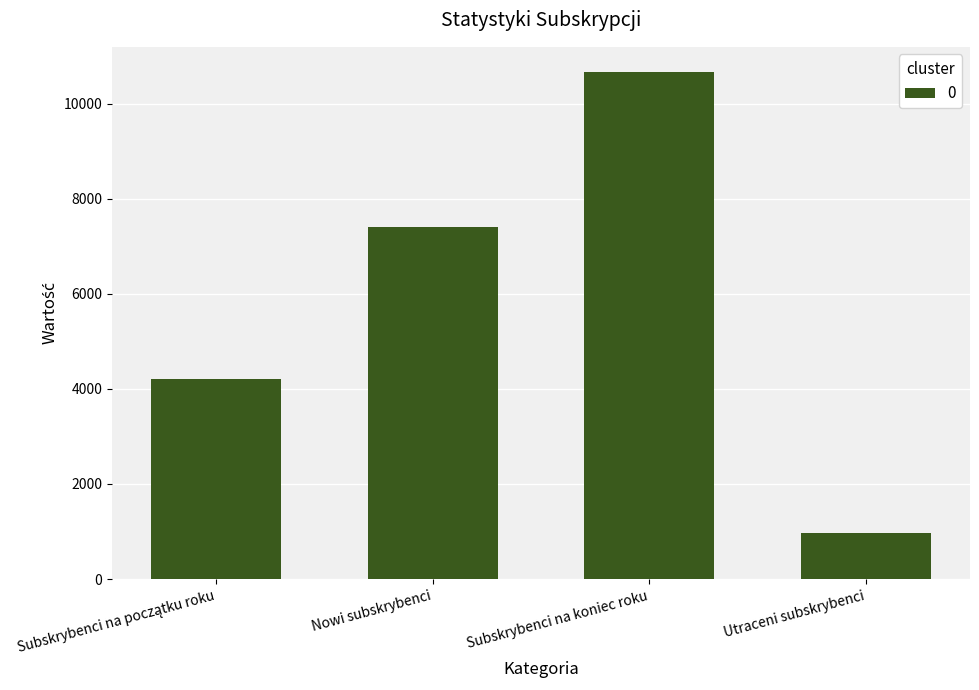

Which has a higher value, Subskrybenci na koniec roku or Nowi subskrybenci?

Subskrybenci na koniec roku